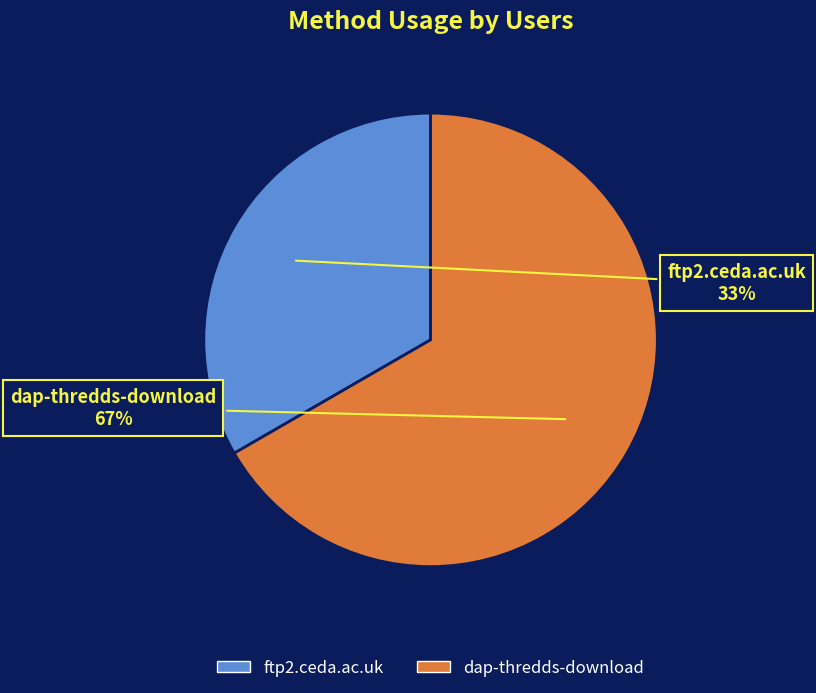

Which has a higher value, dap-thredds-download or ftp2.ceda.ac.uk?

dap-thredds-download